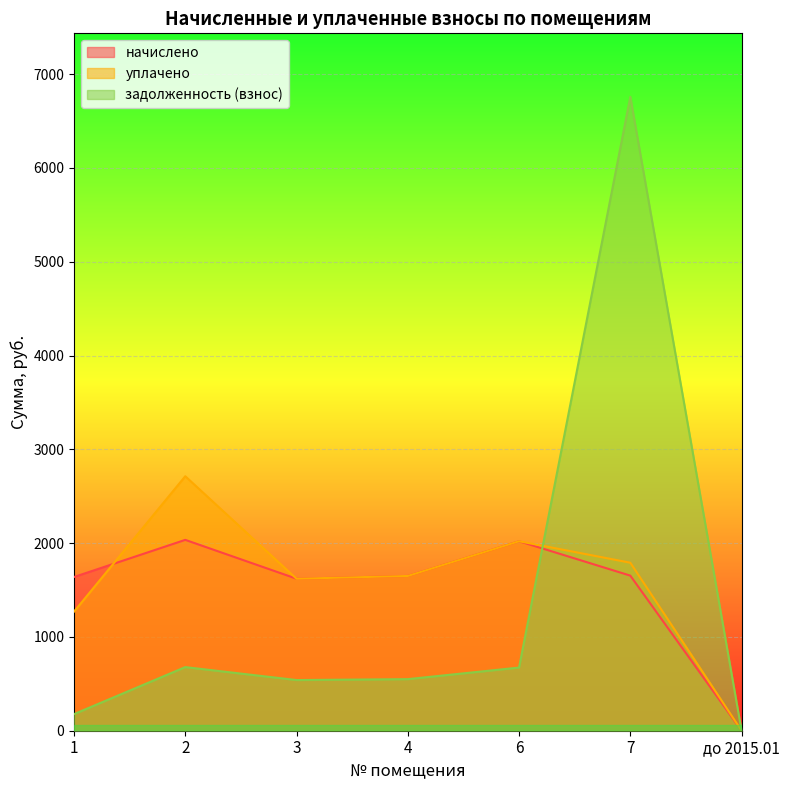

At which label does уплачено reach its peak?

2